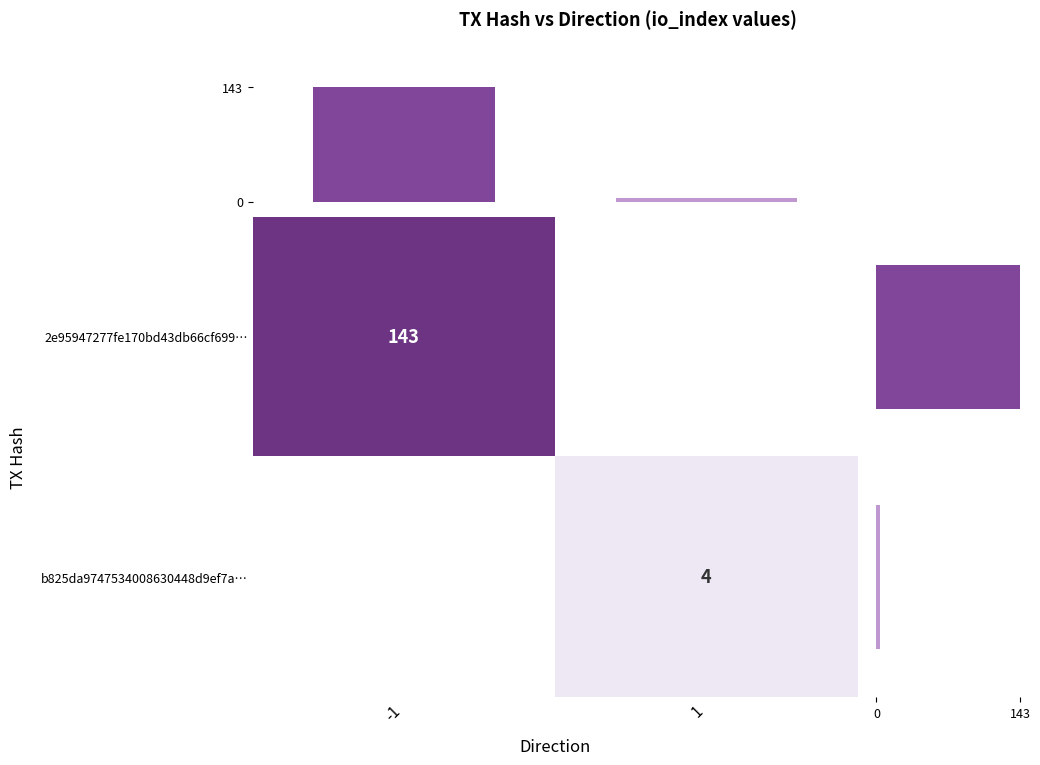

What is the difference between the maximum and minimum values in the Row sums series?

139